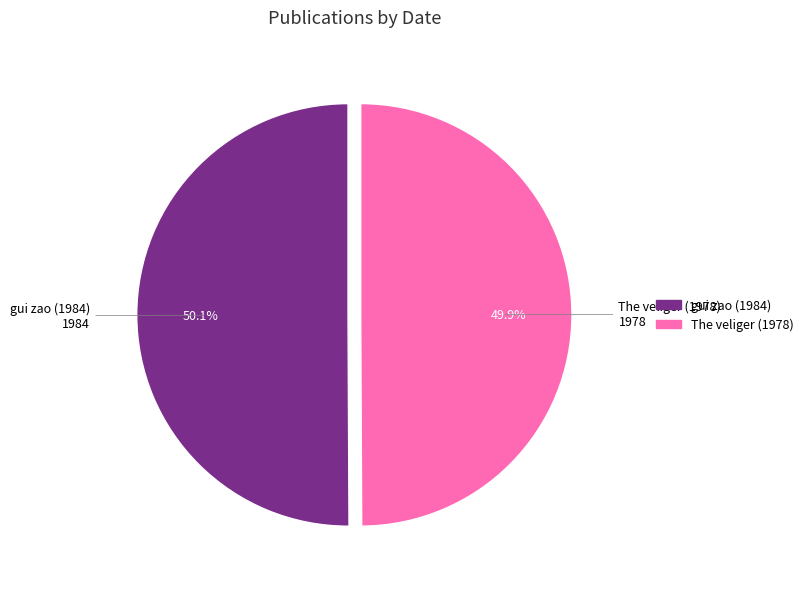

What is the ratio of the value at gui zao (1984) to the value at The veliger (1978)?

1.0